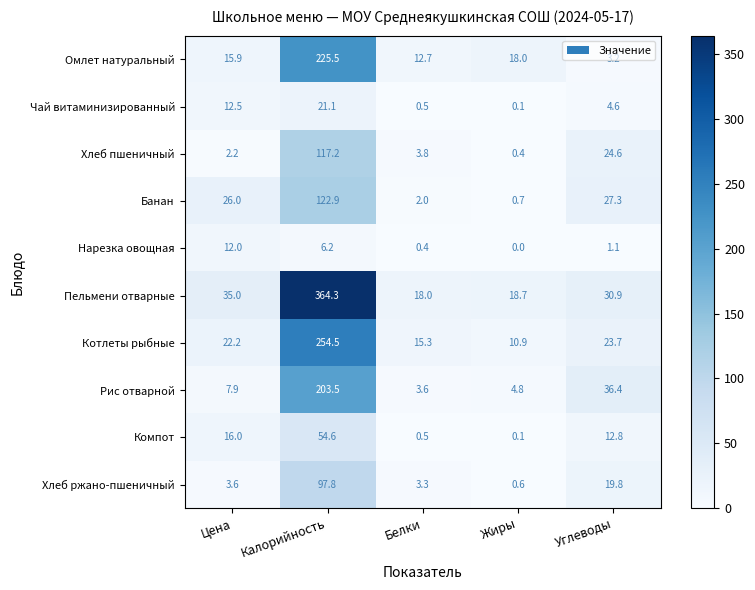

What is the maximum value shown in the chart?

364.3